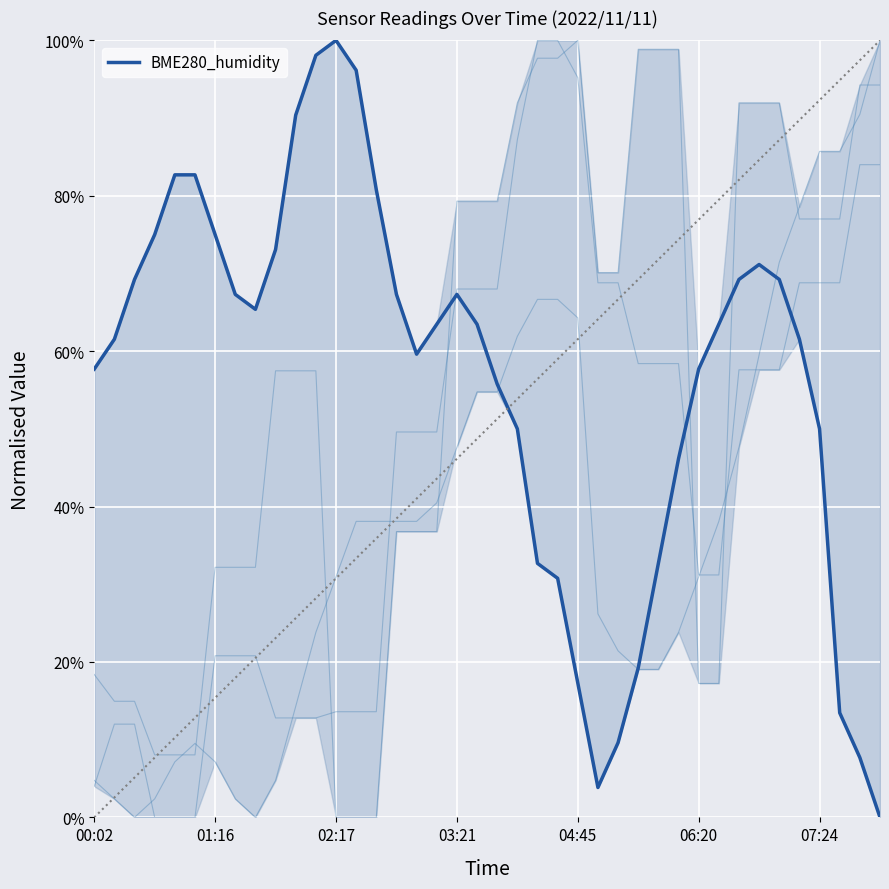

Rank the categories by value from lowest to highest.

39, 25, 38, 26, 37, 24, 27, 23, 22, 28, 29, 21, 36, 20, 00:02, 30, 16, 01:16, 35, 17, 19, 31, 8, 7, 15, 18, 02:17, 32, 34, 33, 9, 03:21, 07:24, 14, 04:45, 06:20, 10, 13, 11, 12